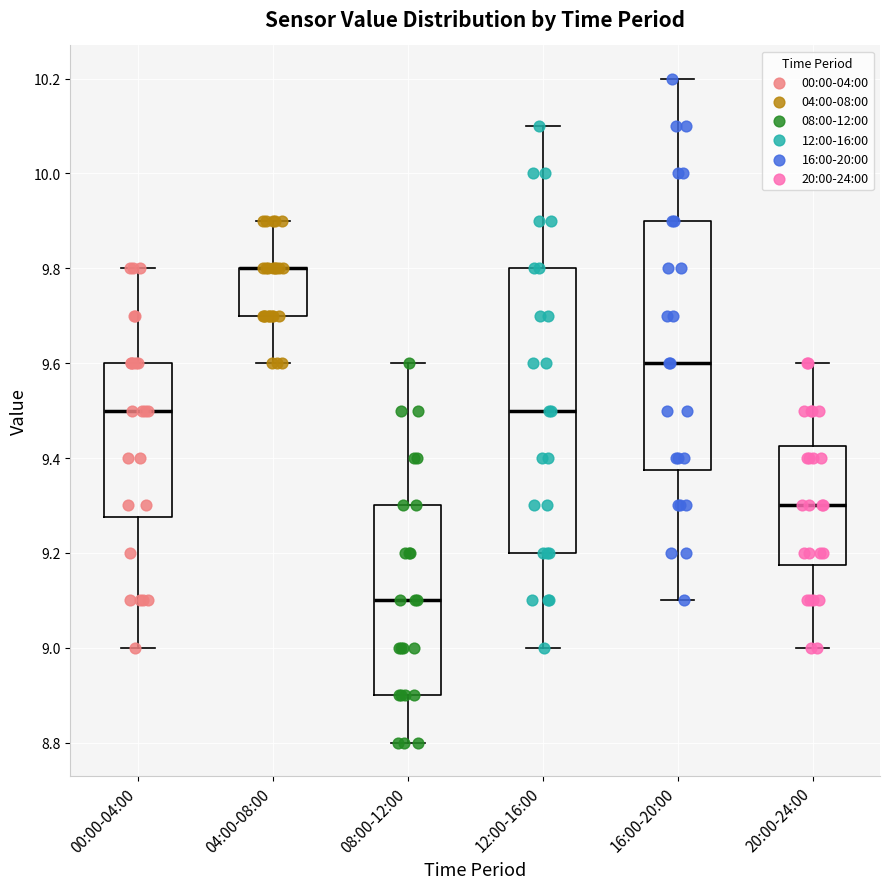

Reading left to right, transcribe this box plot: for each box, give where its median line is, the range the box spans, and where its two whiskers end, as read against the y-axis. The values are not printed on the chart, so give them approximately, as read against the axis.

00:00-04:00: median 9.50, box 9.28 to 9.60, whiskers 9.00 to 9.80
04:00-08:00: median 9.80 (drawn on the box's upper edge), box 9.70 to 9.80, whiskers 9.60 to 9.90
08:00-12:00: median 9.10, box 8.90 to 9.30, whiskers 8.80 to 9.60
12:00-16:00: median 9.50, box 9.20 to 9.80, whiskers 9.00 to 10.10
16:00-20:00: median 9.60, box 9.38 to 9.90, whiskers 9.10 to 10.20
20:00-24:00: median 9.30, box 9.18 to 9.42, whiskers 9.00 to 9.60